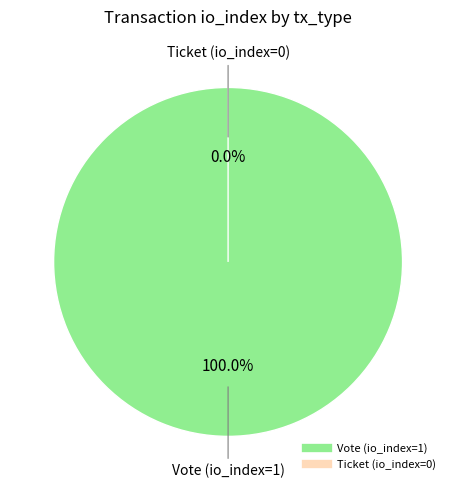

Which slice is the largest?

Vote (io_index=1)